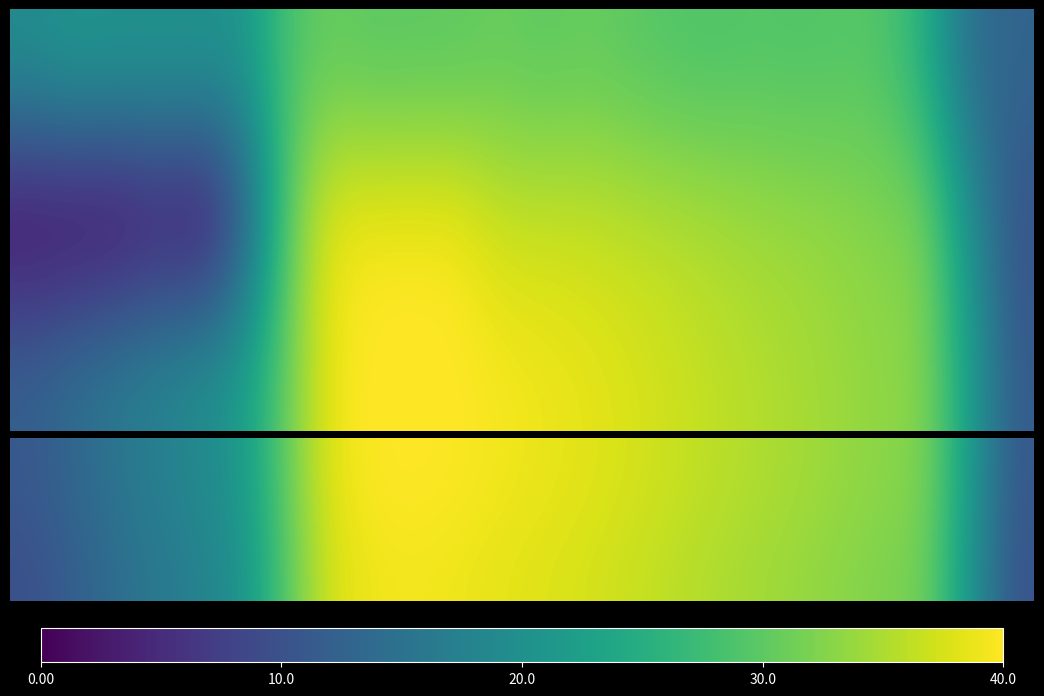

How many data points in 2 are less than 33?

11